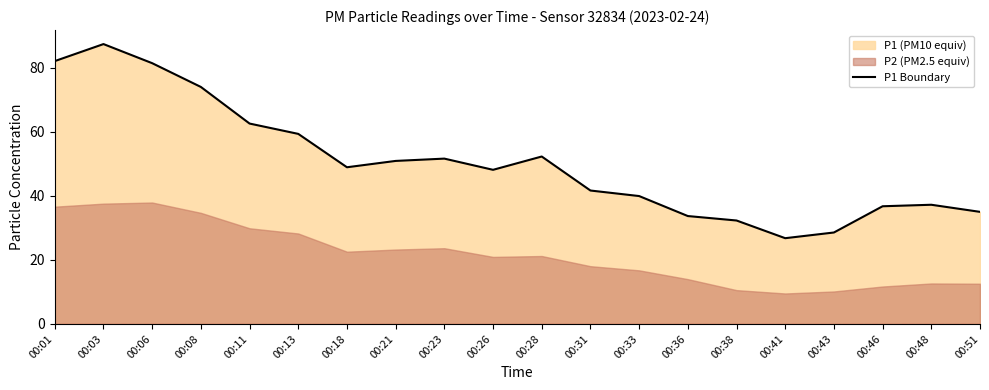

Rank the categories by value from highest to lowest.

00:03, 00:01, 00:06, 00:08, 00:11, 00:13, 00:28, 00:23, 00:21, 00:18, 00:26, 00:31, 00:33, 00:48, 00:46, 00:51, 00:36, 00:38, 00:43, 00:41